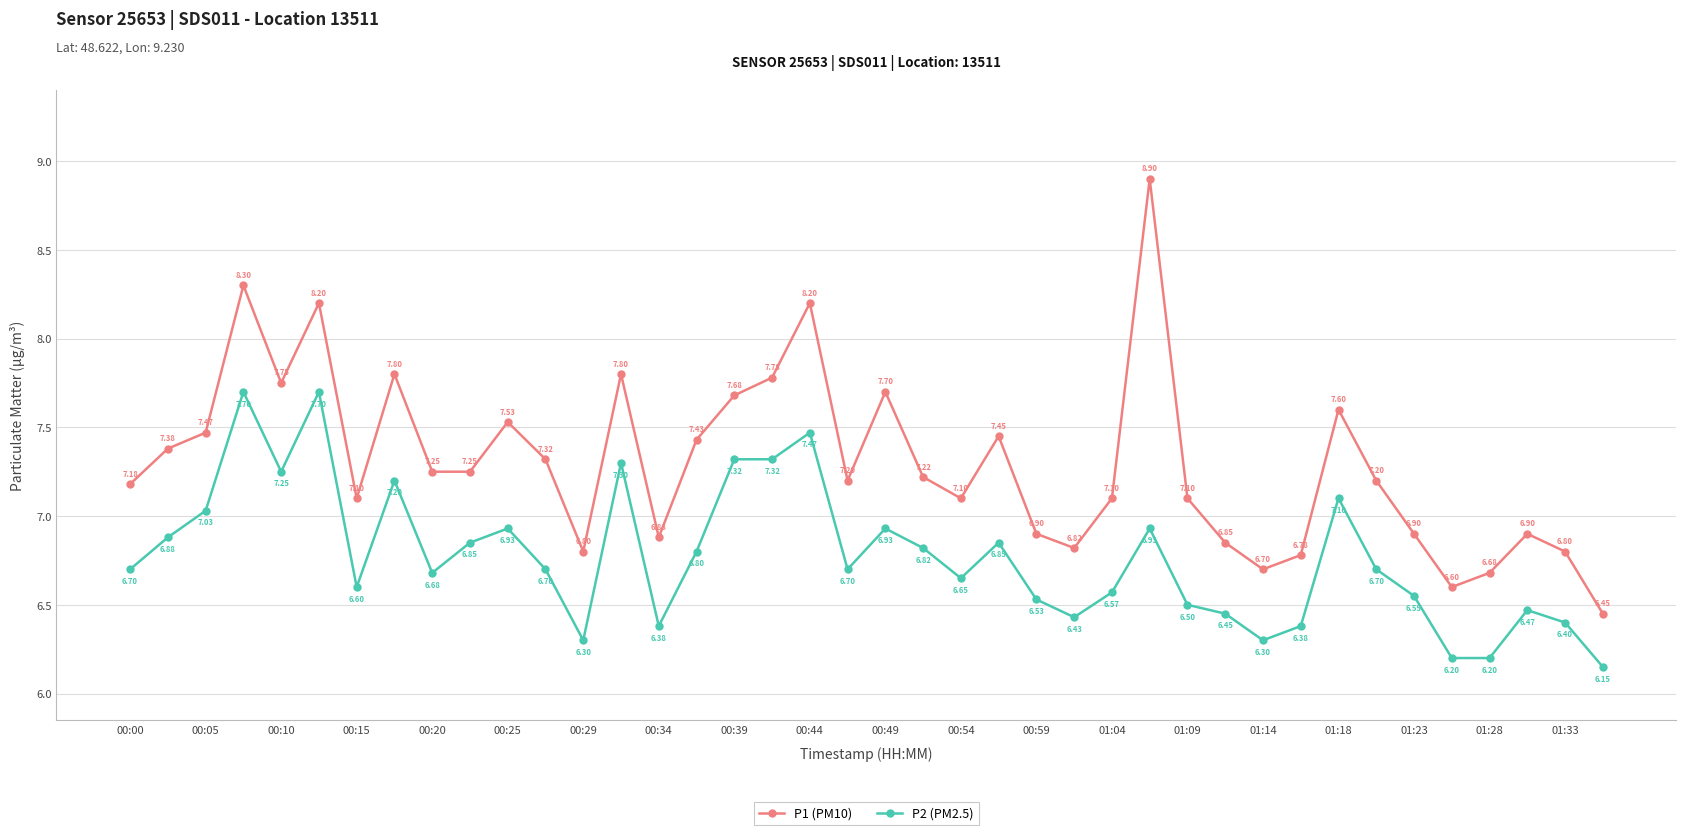

Does the chart have visible grid lines?

Yes